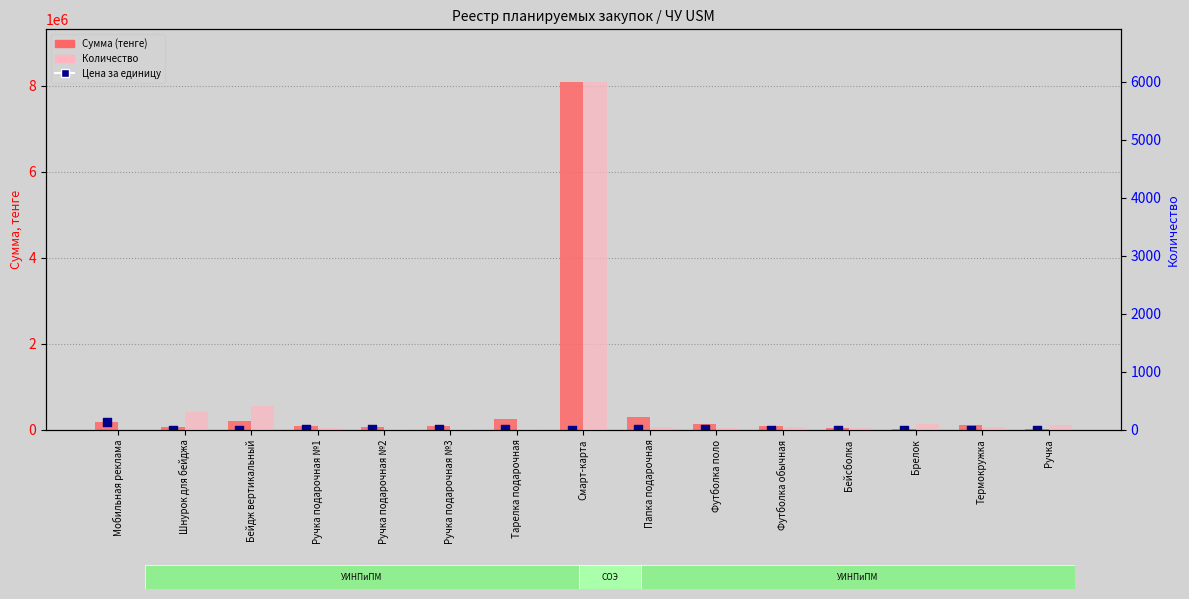

Which series contains the highest Y value?

Сумма (тенге)